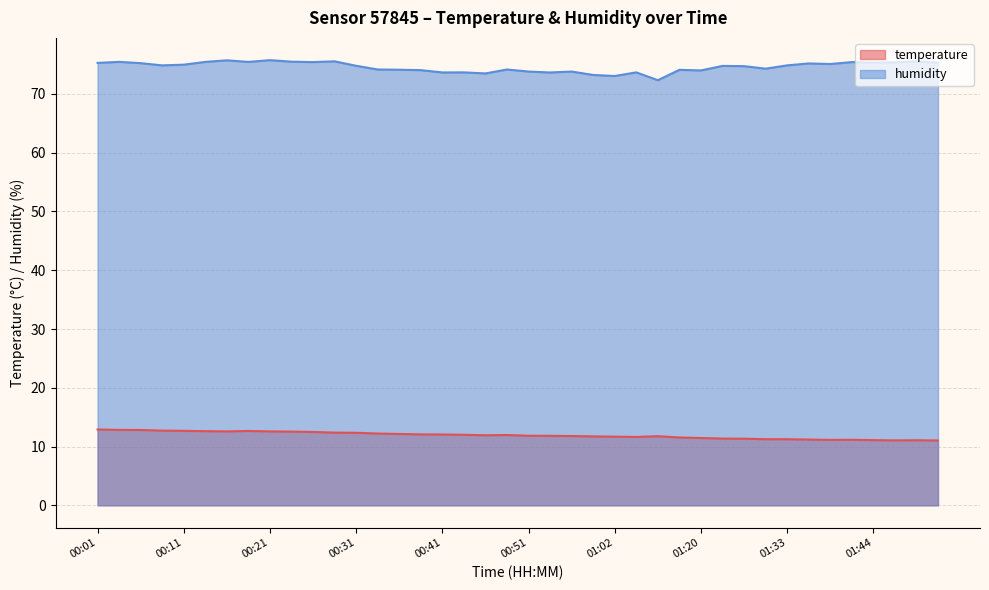

What is the total value across all series at 00:01?

88.2